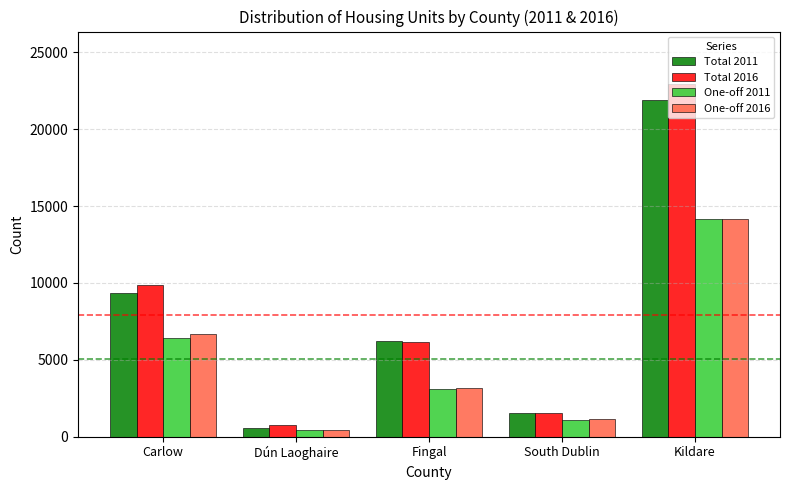

Between Dún Laoghaire and Kildare, which series saw the biggest shift?

Total 2016